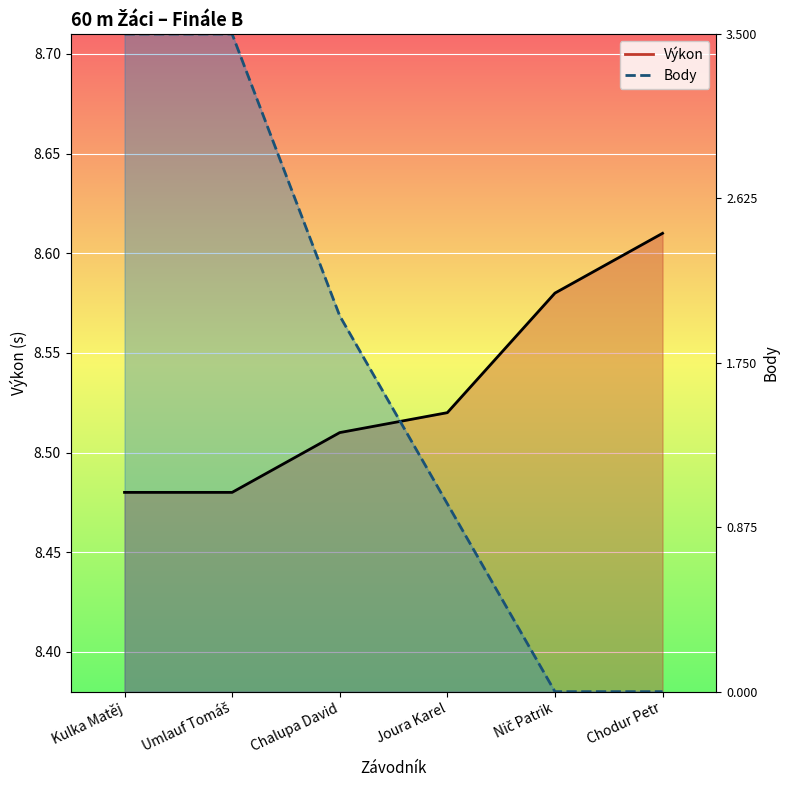

At Chalupa David, list the series in order from smallest to largest.

Výkon, Body